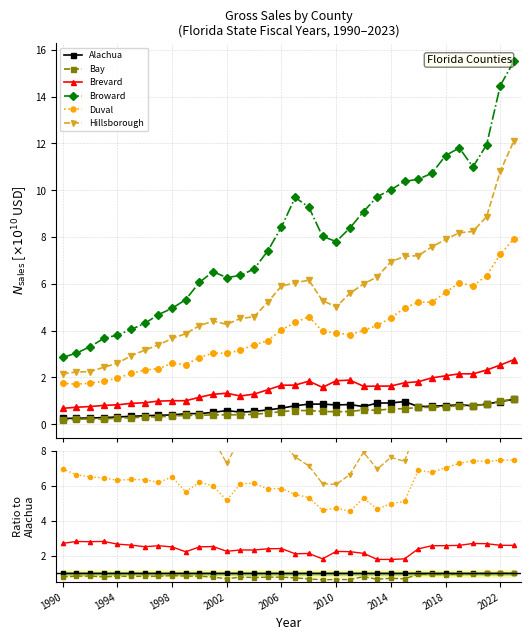

What is the approximate value of Duval at 9?

5.7